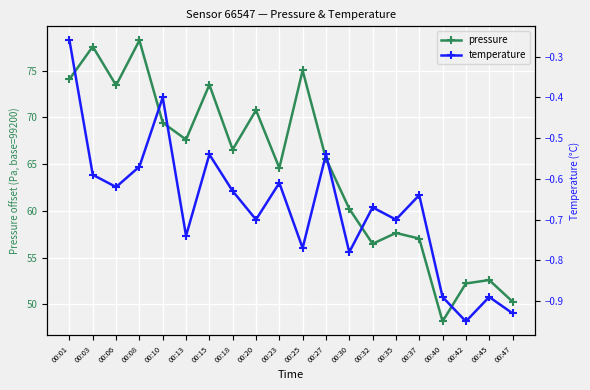

True or false: pressure and temperature intersect in this chart.

False